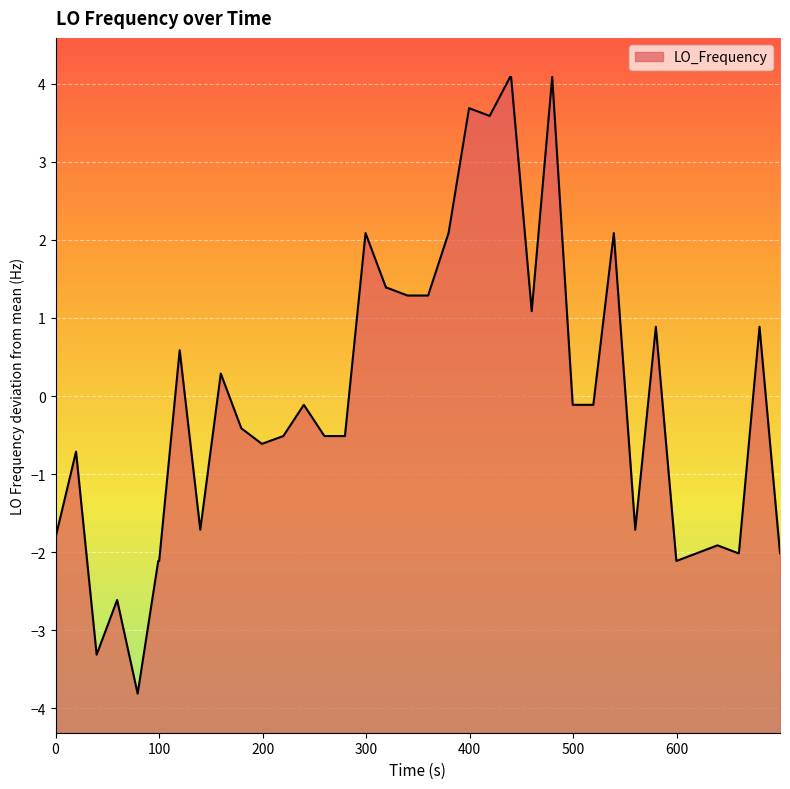

What is the minimum value shown in the chart?

-3.8